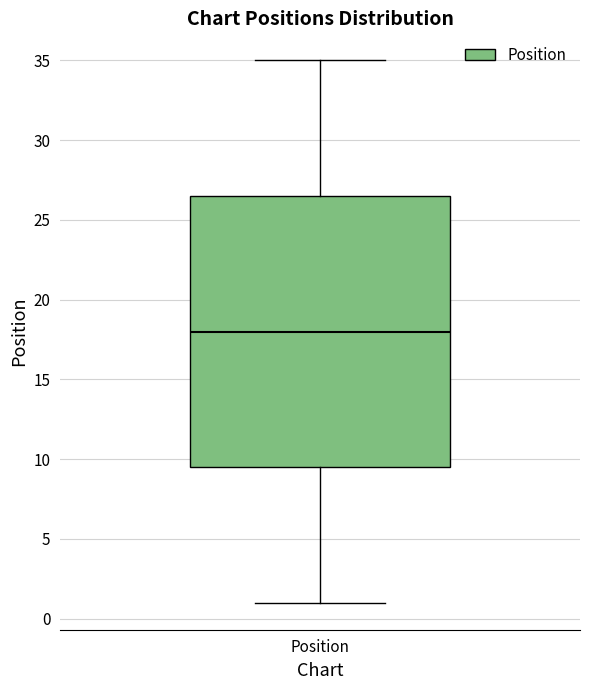

Where is the lower edge of the box for Position on the y-axis? The values are not printed on the chart, so give them approximately, as read against the axis.

9.5